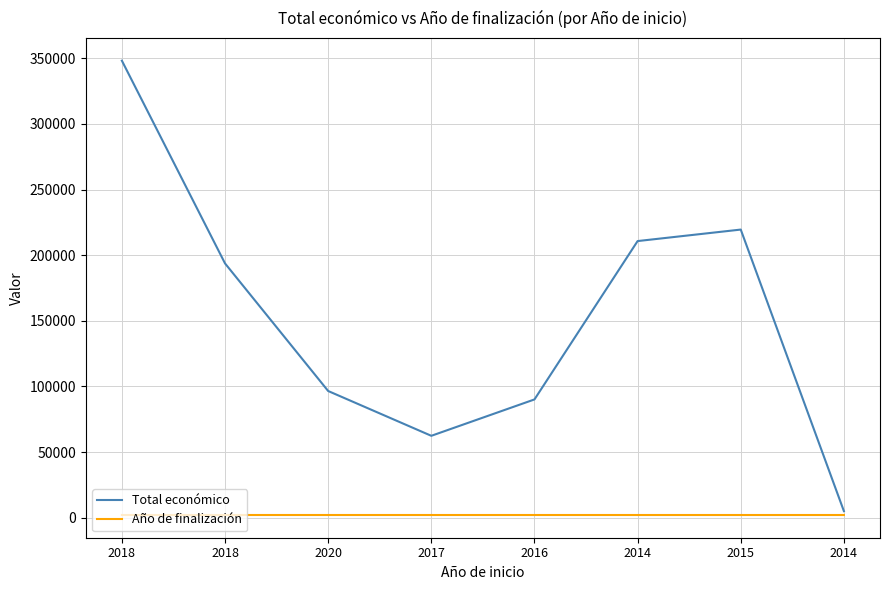

Rank the series by their average value, from lowest to highest.

Año de finalización, Total económico